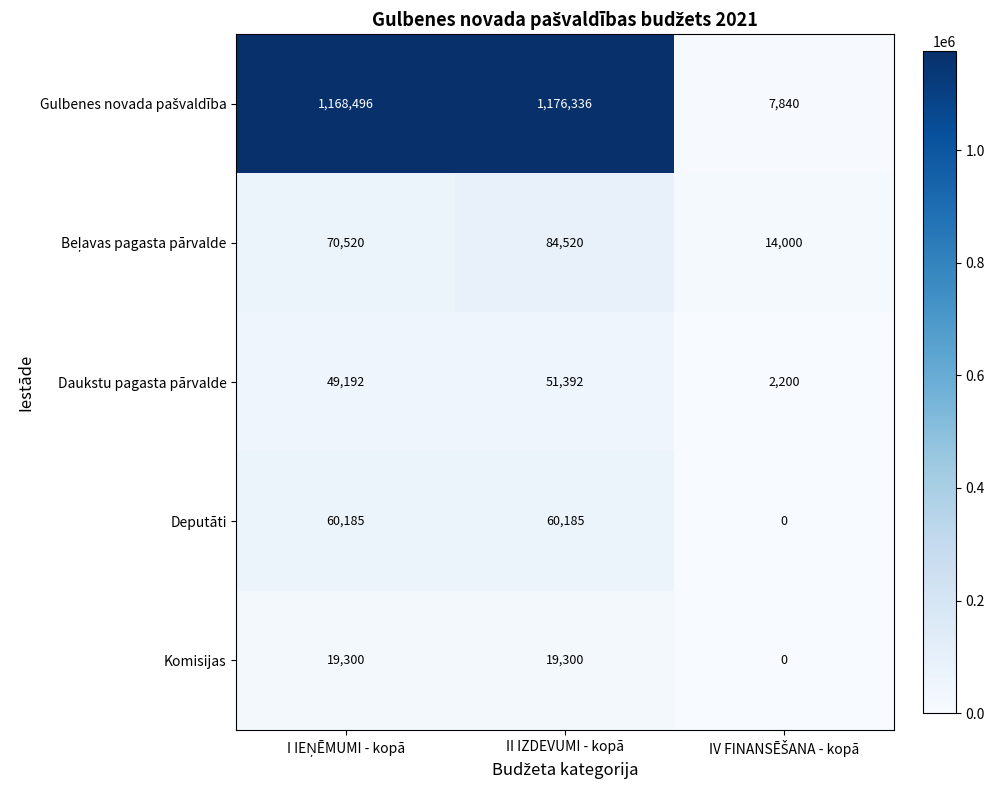

At which category is the sum across all series the highest?

II IZDEVUMI - kopā